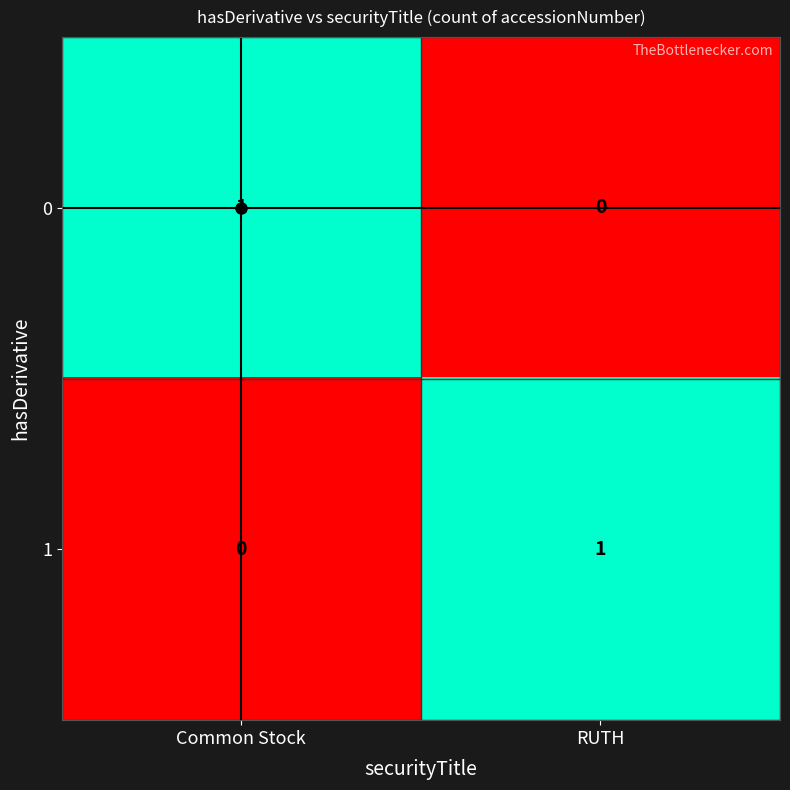

Rank the series at Common Stock from highest to lowest value.

0, 1